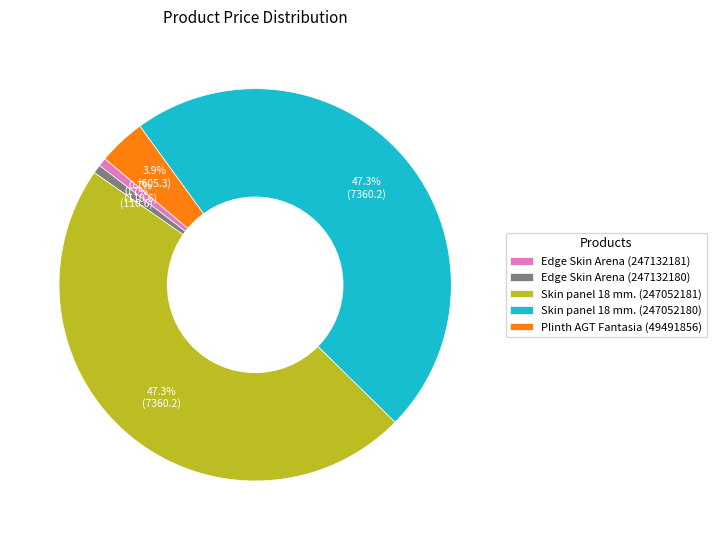

How many segments does this pie chart have?

5